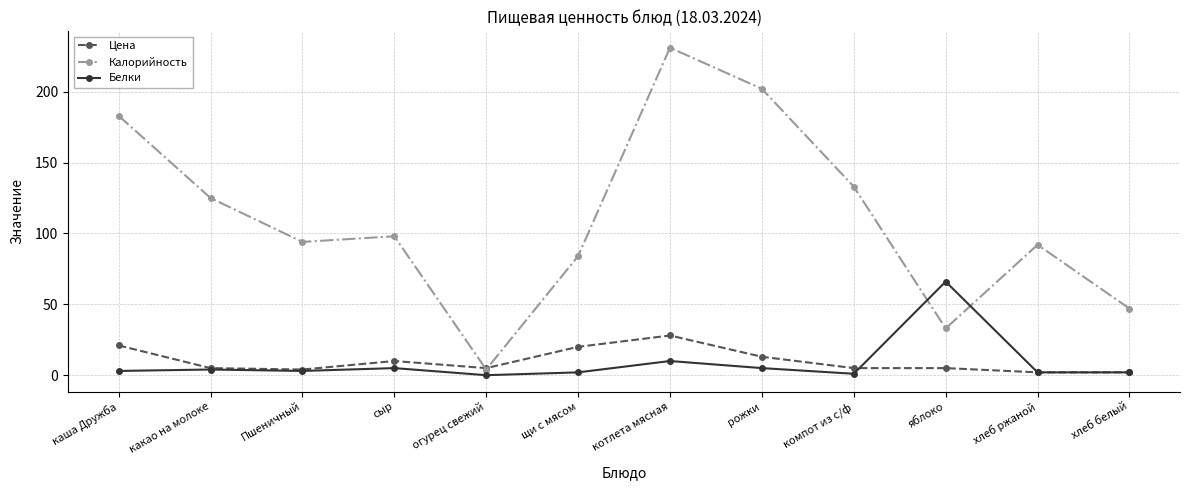

The value of Белки at яблоко is 66. True or false?

True